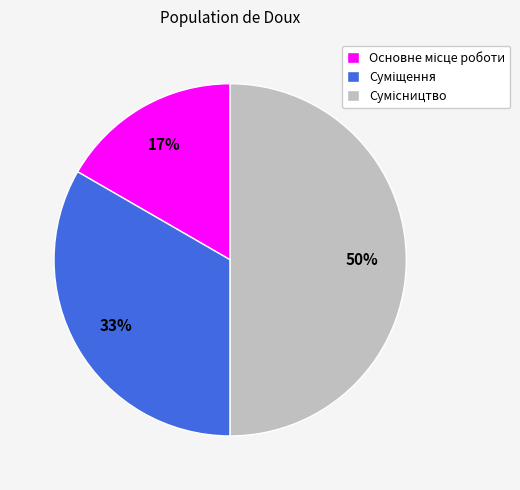

To the nearest percent, what is the average slice percentage?

33%